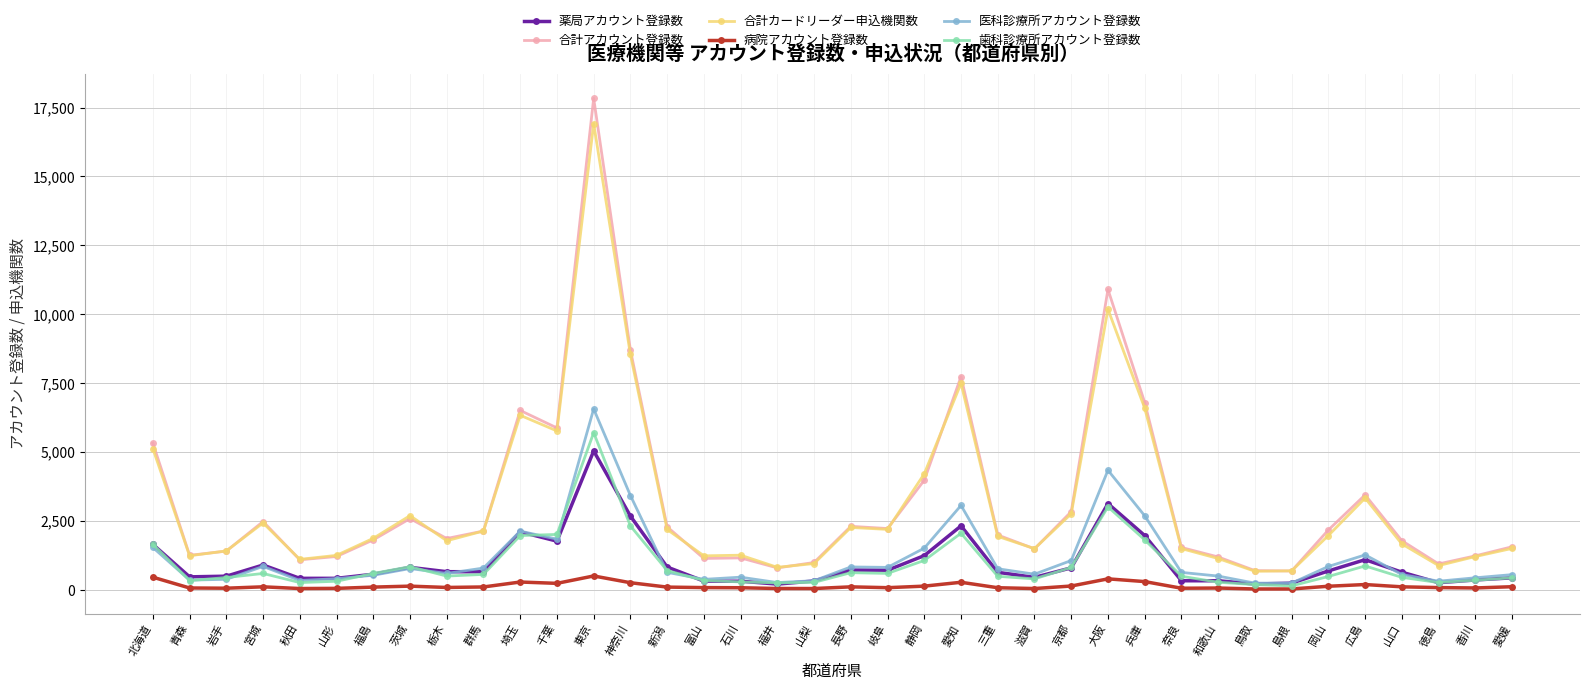

At how many categories does at least one series exceed 6977?

4